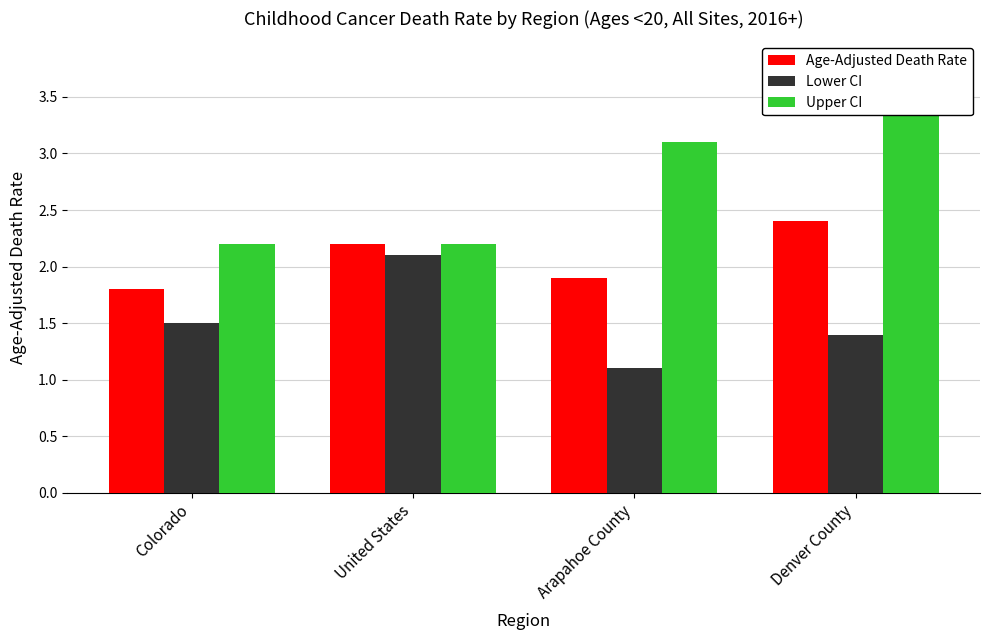

What is the approximate value of Age-Adjusted Death Rate at United States?

2.2